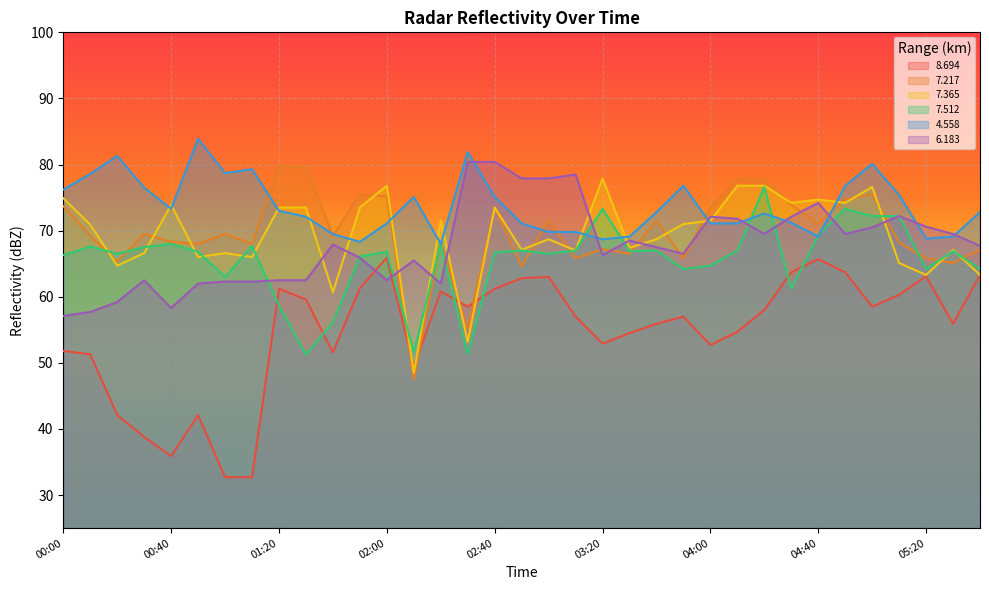

At how many categories does at least one series exceed 49?

35